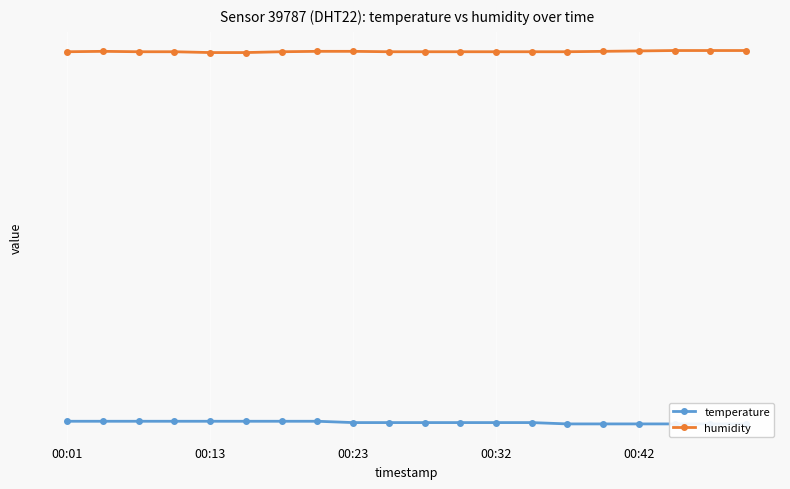

Count the temperature values in the range 23 to 24.

20